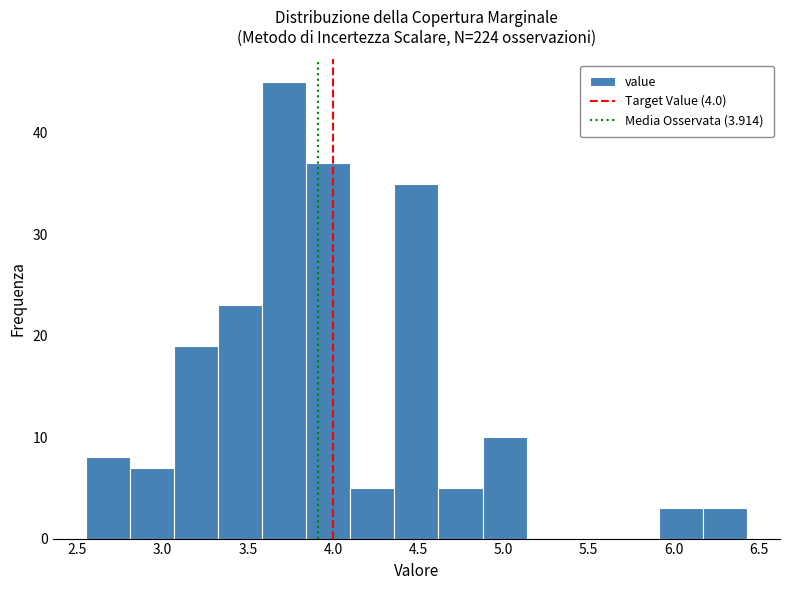

How tall is the bar that spans 4.60 to 4.90 on the x-axis? Neither the bar edges nor the heights are printed on the chart, so give them approximately, as read against the axes.

5